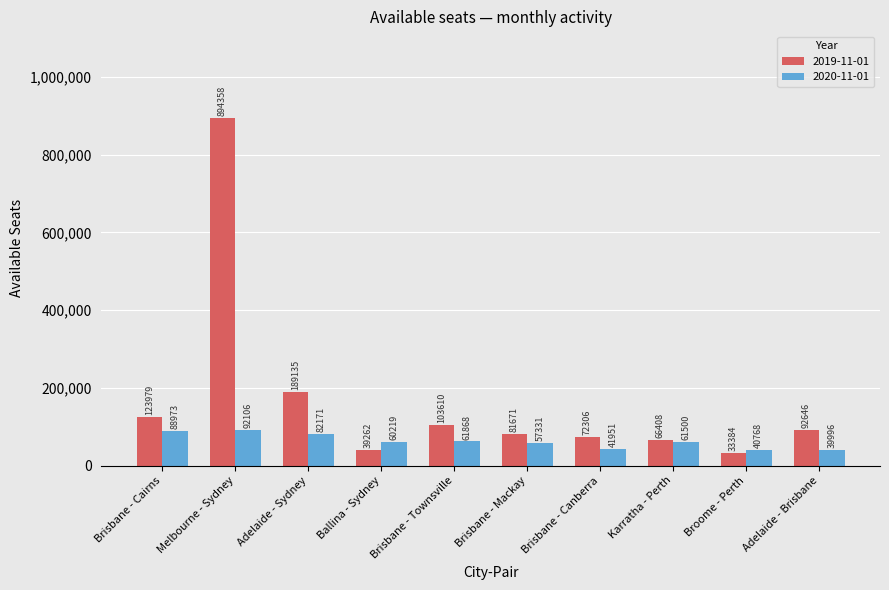

What value does the 2020-11-01 series have at Melbourne - Sydney?

92106